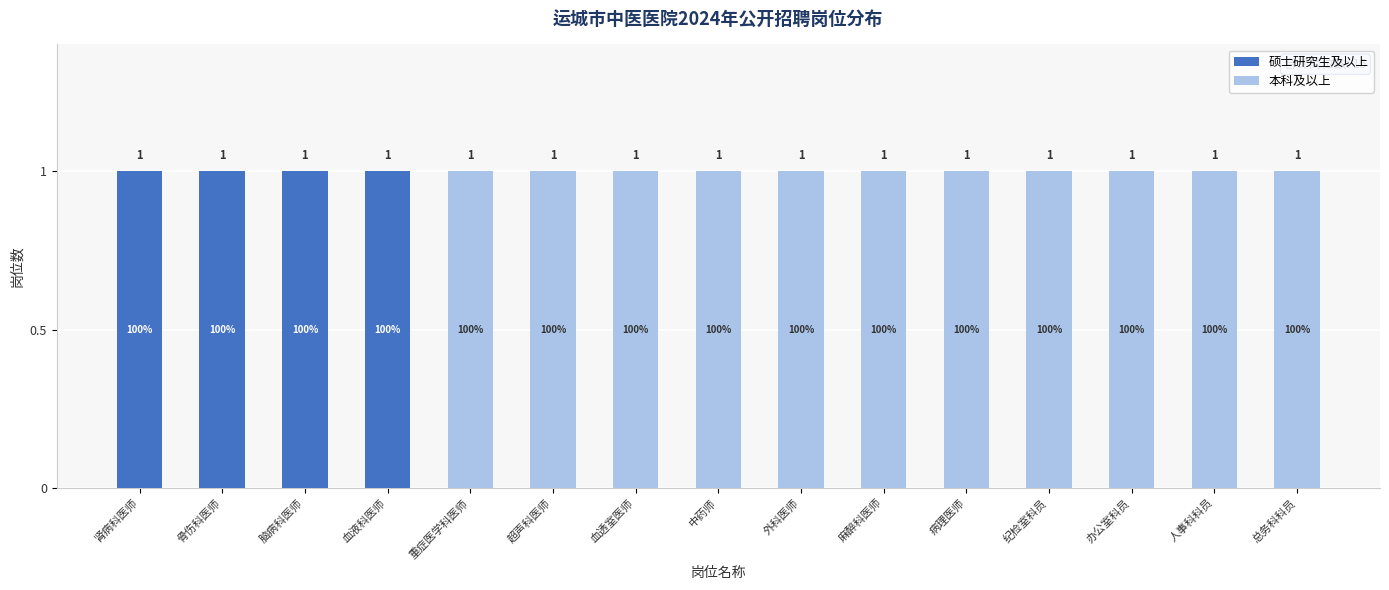

How many values in the 本科及以上 series are below 1?

4